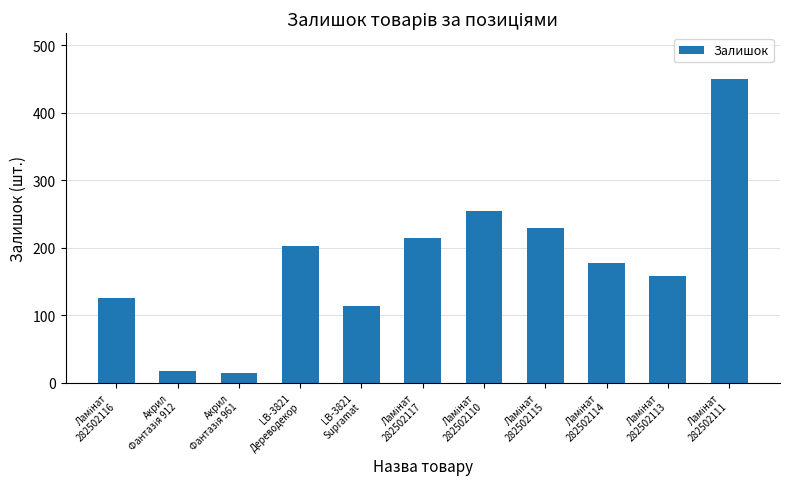

What is the sum of all values?

1956